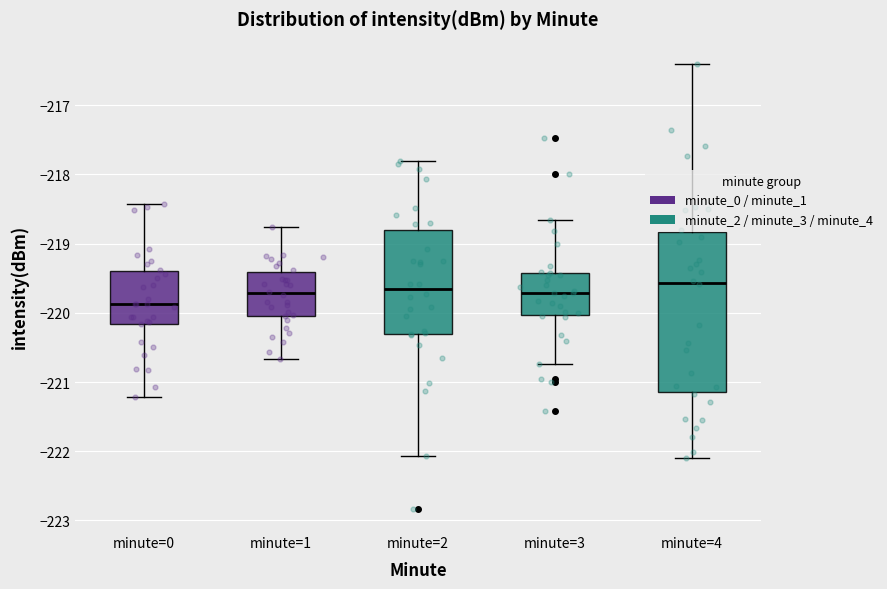

Comparing the boxes themselves (not the whiskers), which one is the tallest?

minute=4